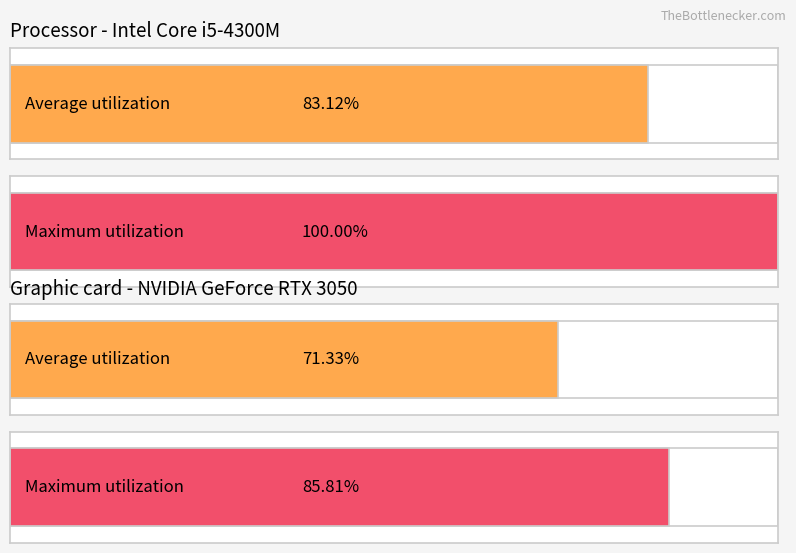

What are all the series names shown in the legend?

Average utilization, Maximum utilization